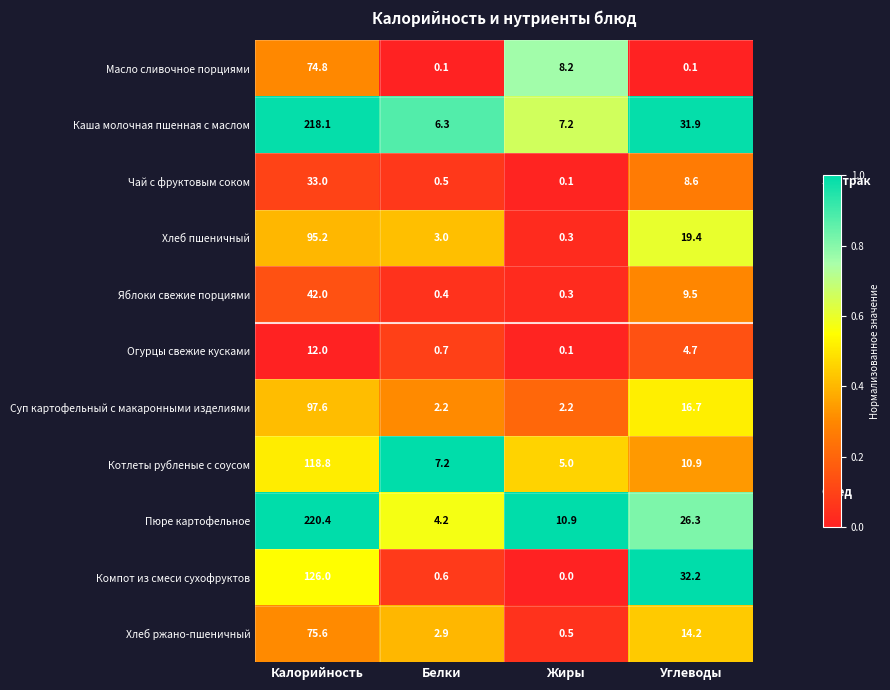

At which category does the chart reach its minimum across all series?

Жиры